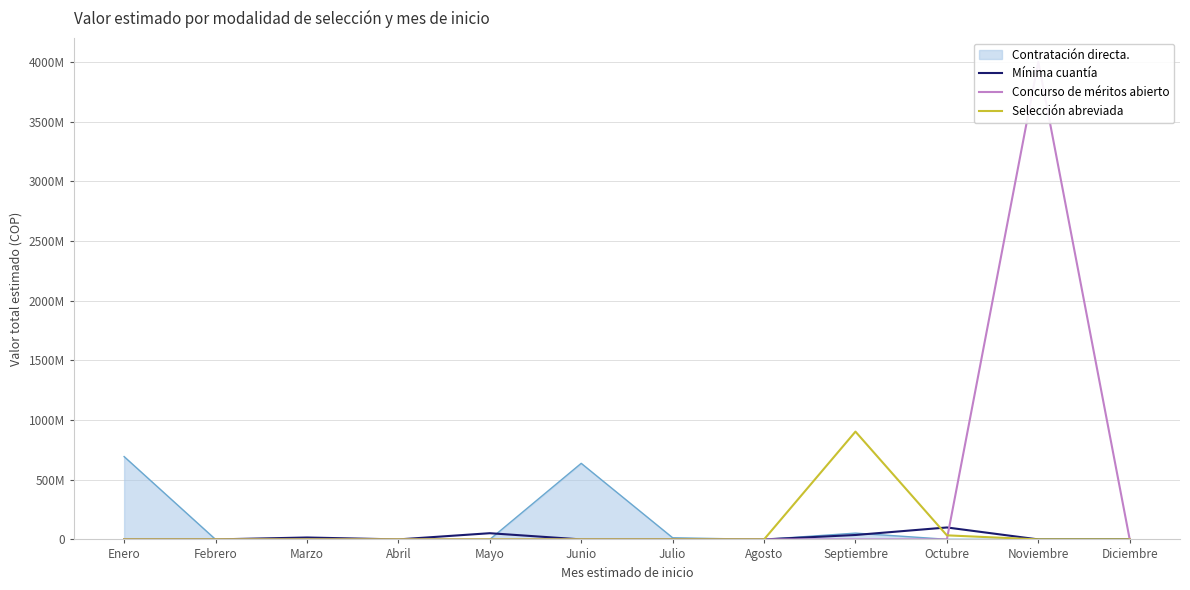

Which has a higher value, Agosto or Julio?

Agosto